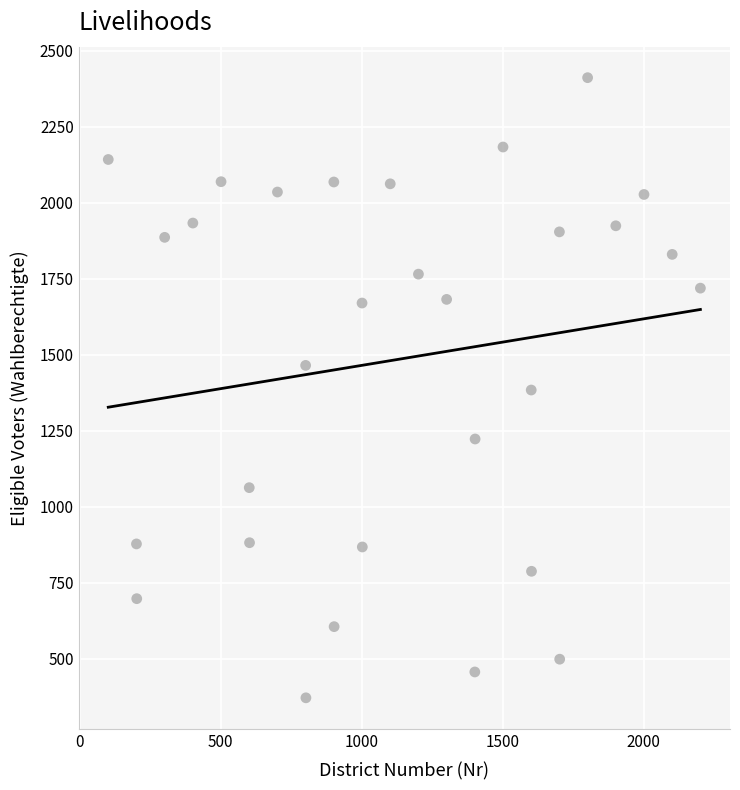

What is the range of X values (max minus min)?

2100